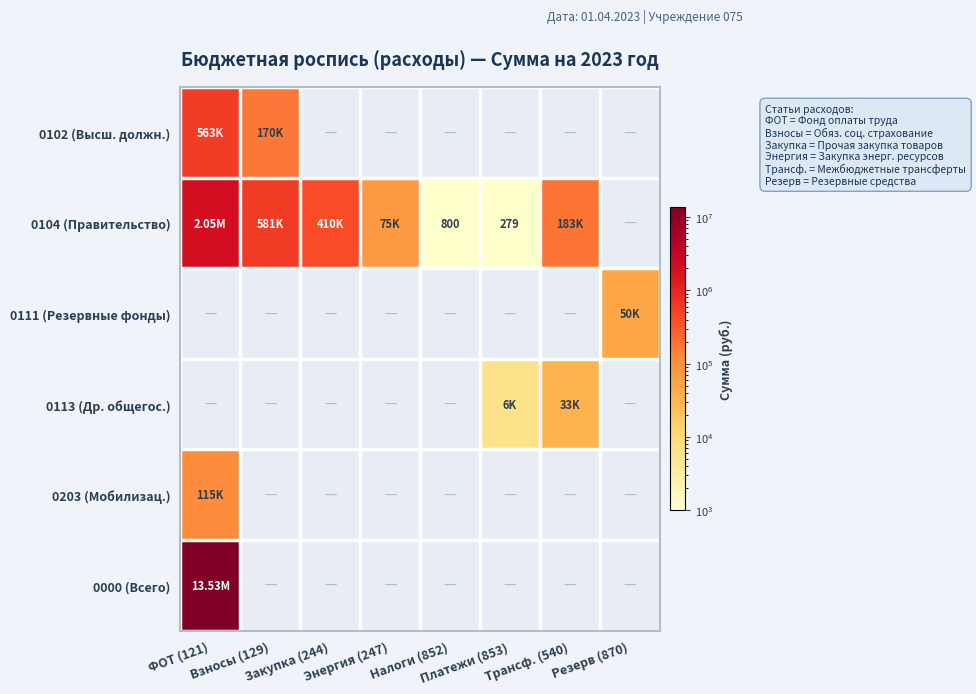

List the labels in order of 0113 (Др. общегос.) value, smallest first.

ФОТ (121), Взносы (129), Закупка (244), Энергия (247), Налоги (852), Резерв (870), Платежи (853), Трансф. (540)